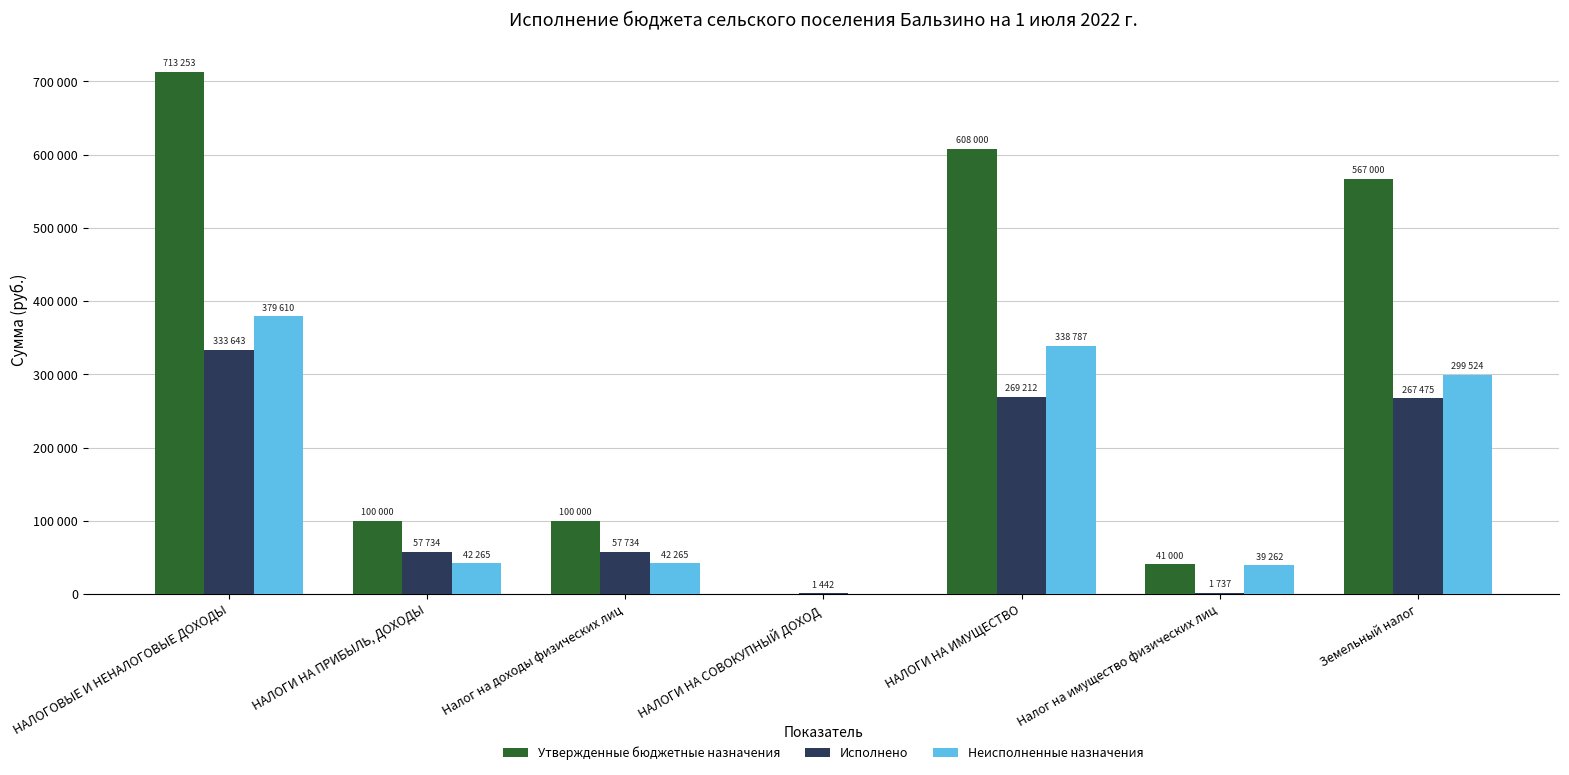

The value of Неисполненные назначения at НАЛОГИ НА СОВОКУПНЫЙ ДОХОД is 206445.7. True or false?

False